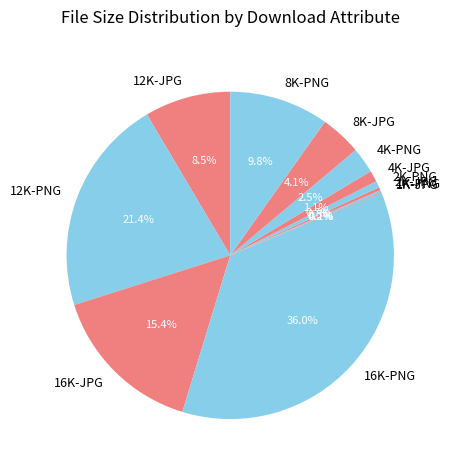

Is there any slice that represents more than half of the pie?

No